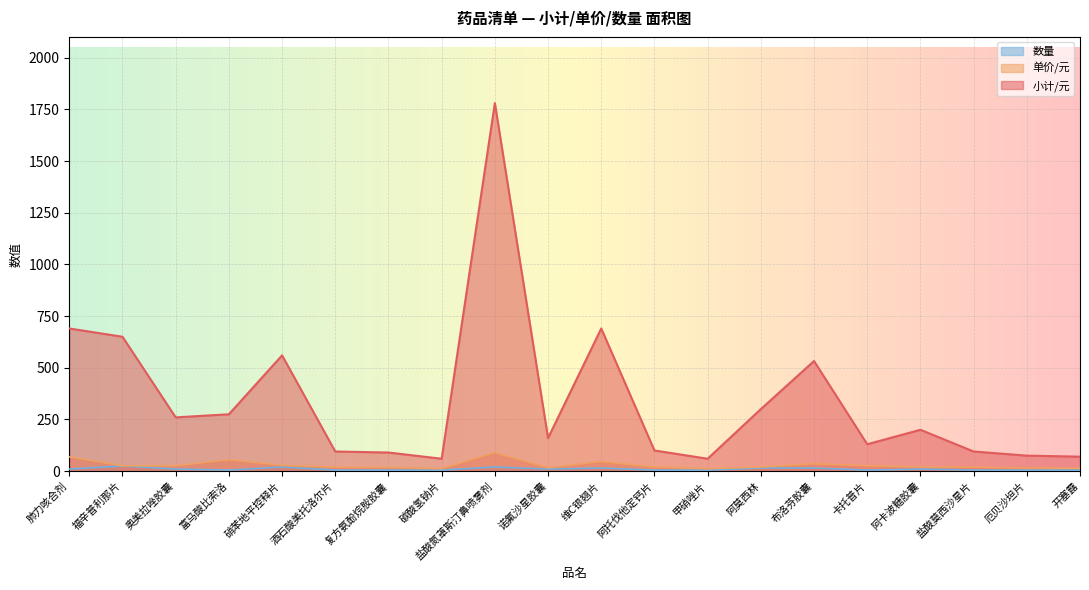

What is the sum of all 小计/元 values?

6872.5